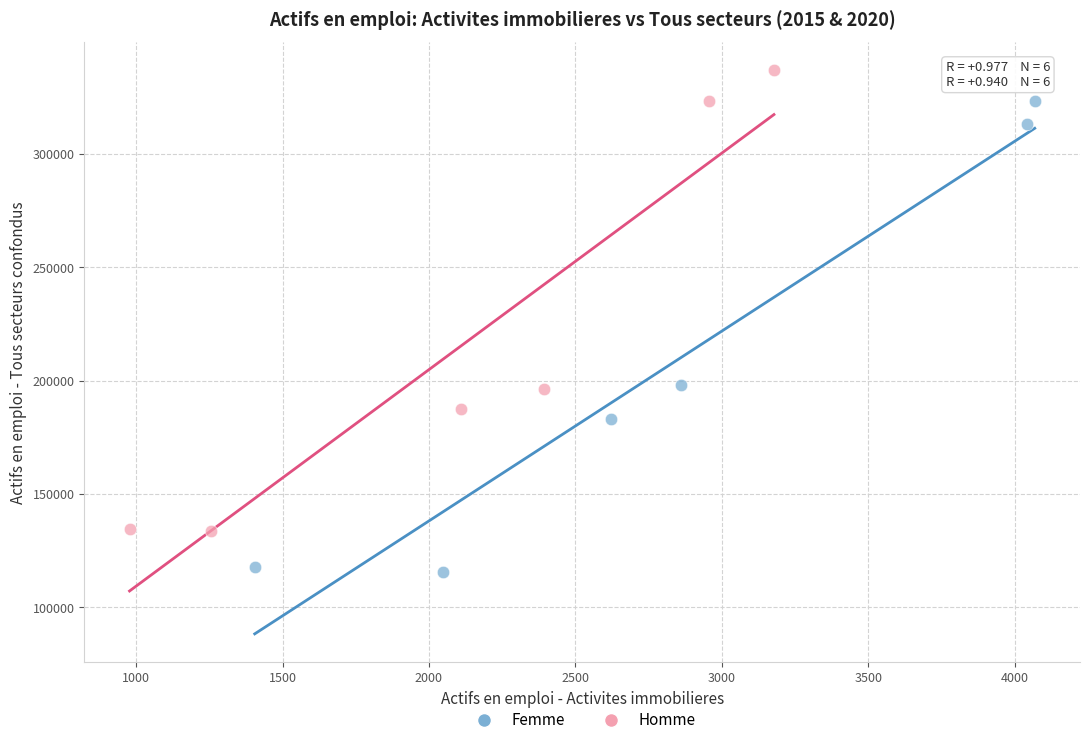

Which series reaches the maximum Y coordinate?

Homme